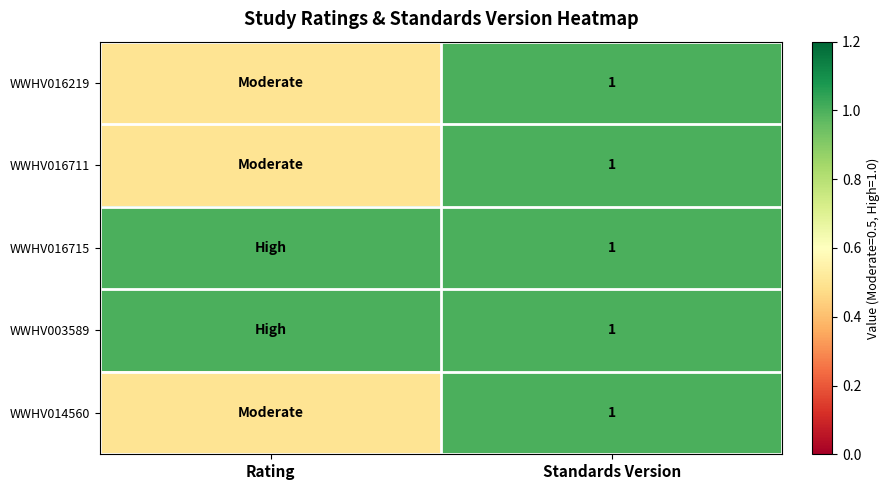

What is the total value across all series at Standards Version?

5.0